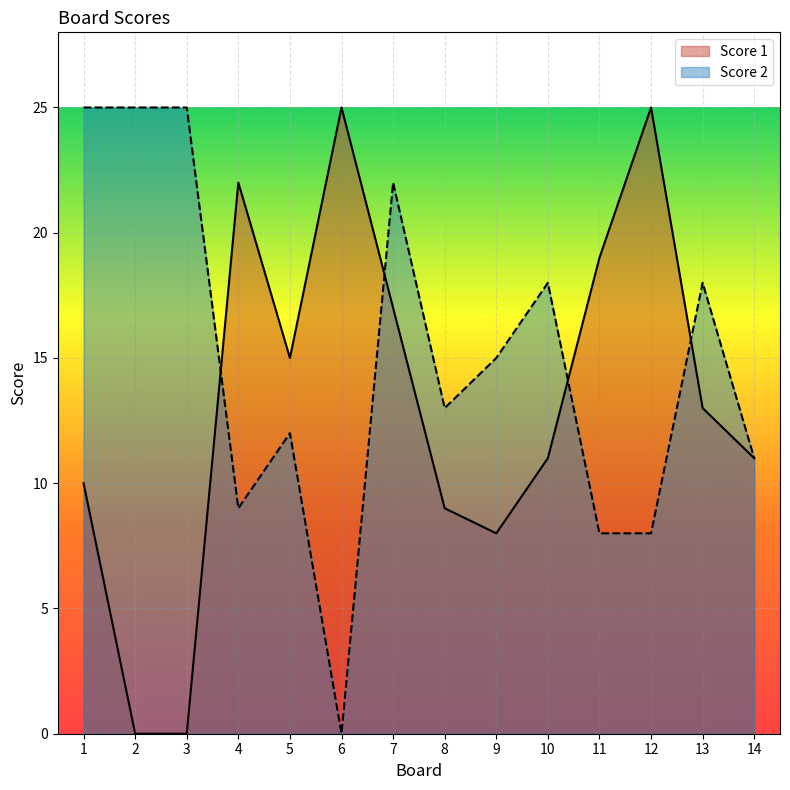

What is the value of the Score 2 point at the 8th from the left?

13